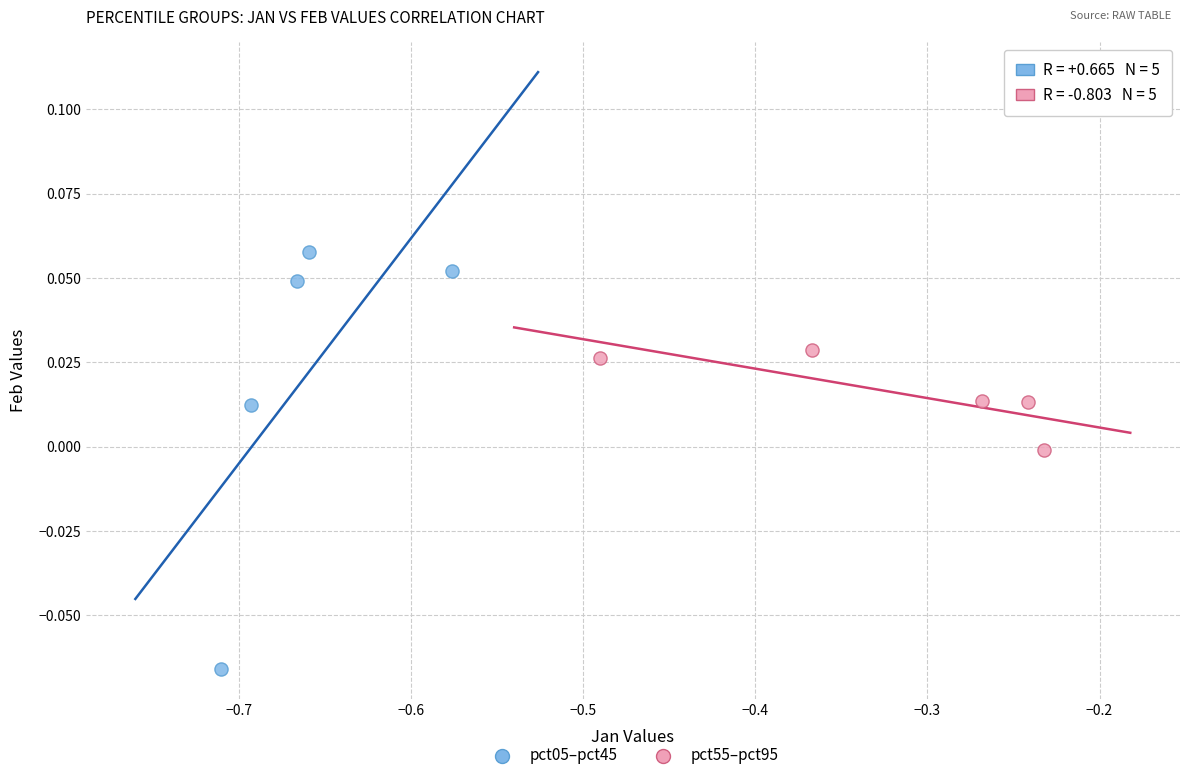

Which series has the widest spread of Y values?

pct05–pct45